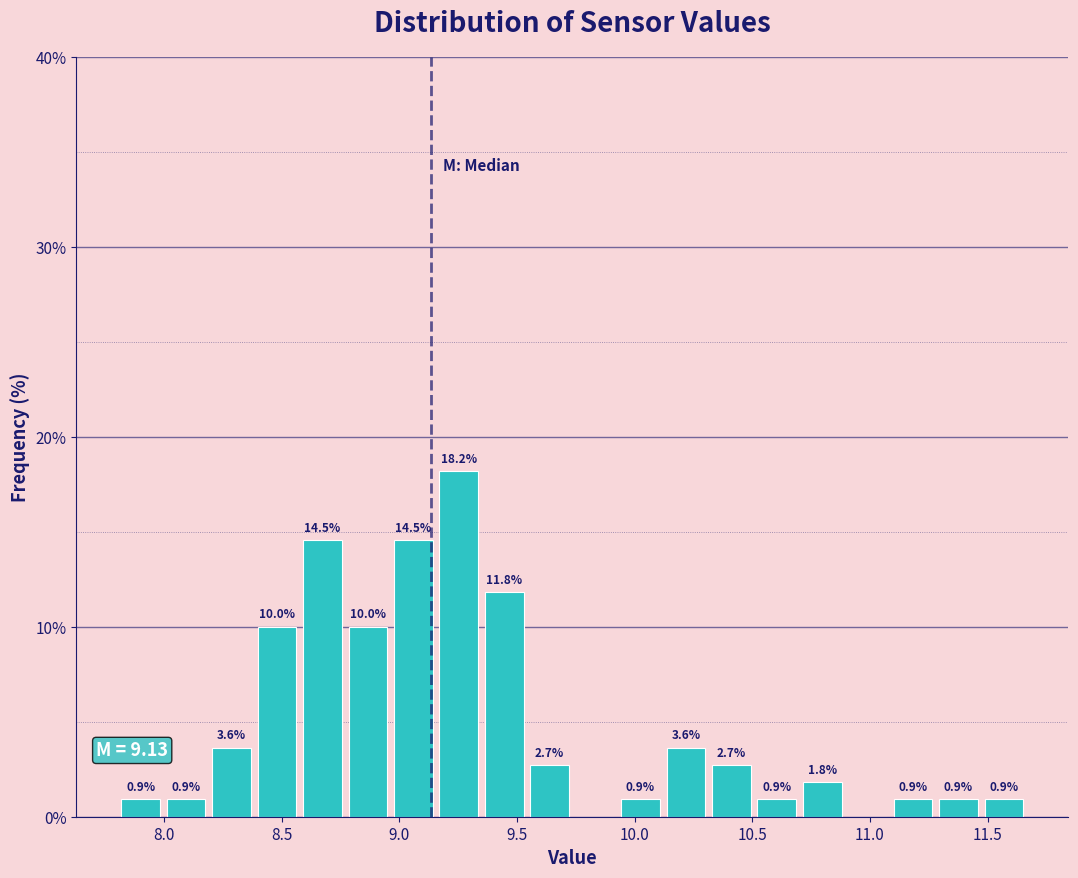

Read against the x-axis, roughly where is the centre of the tallest bar?

9.25